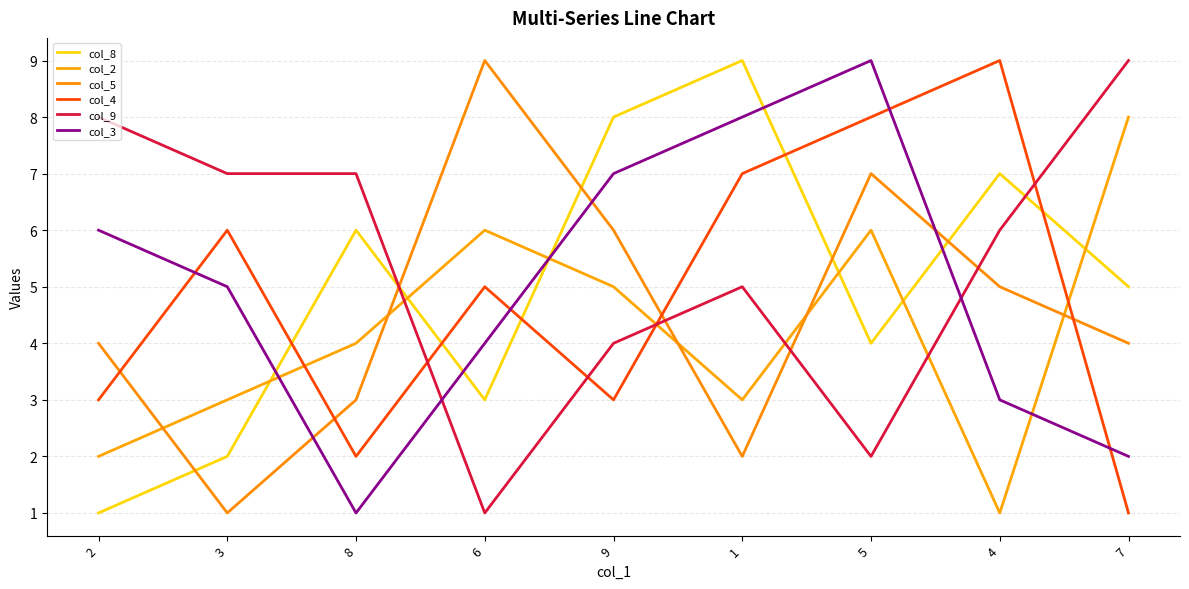

What is the label of the 9th point from the right?

2